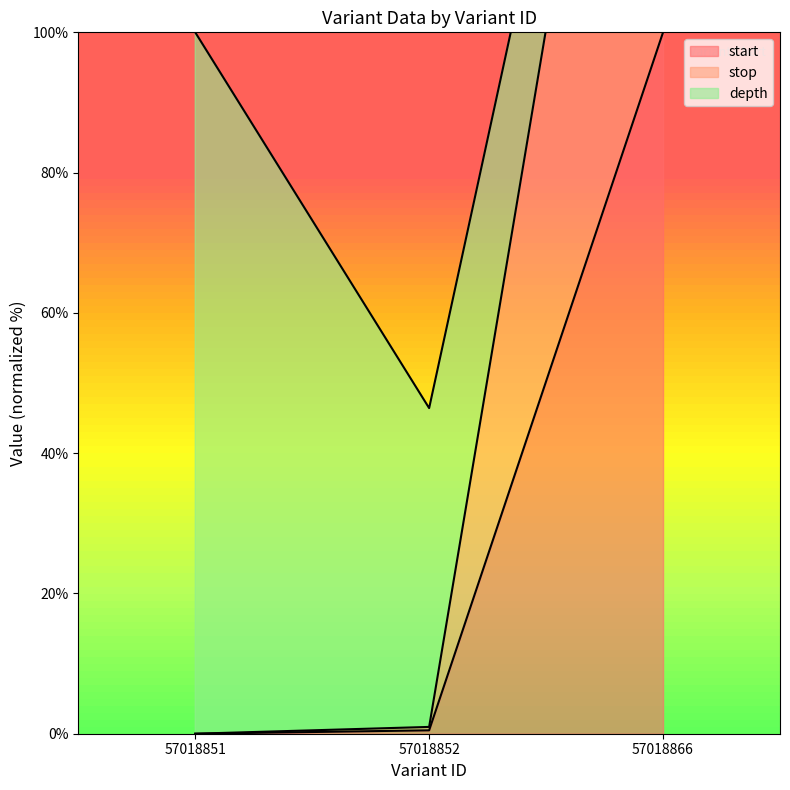

How many data points does each series have?

3